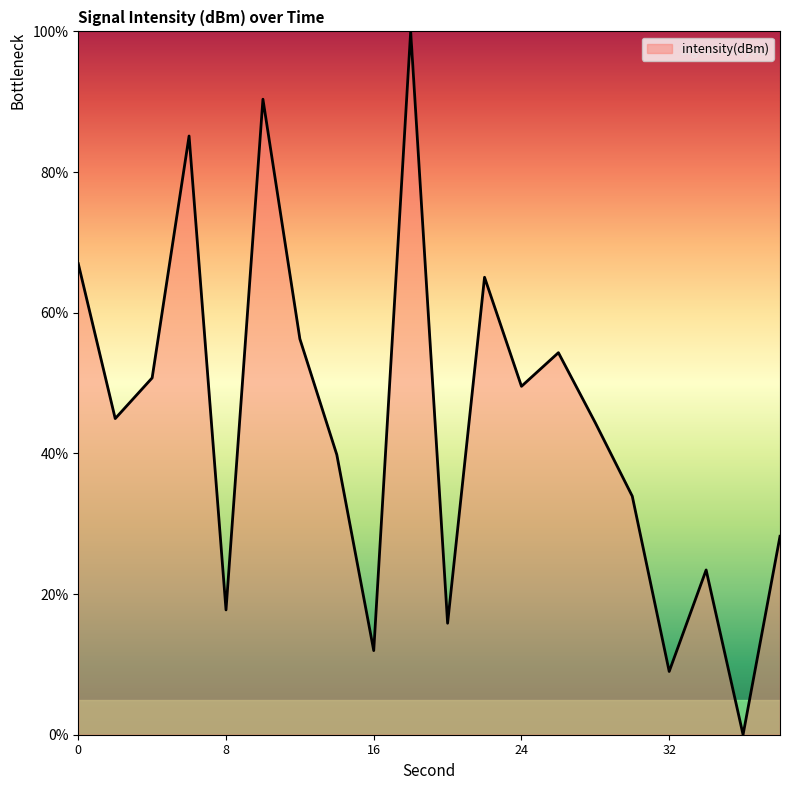

What is the difference between the maximum and minimum values?

100.0